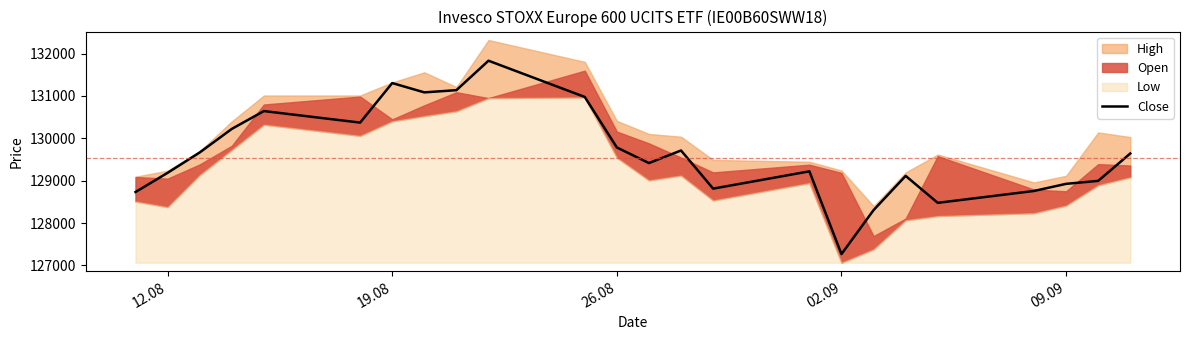

What is the minimum value for Close?

127268